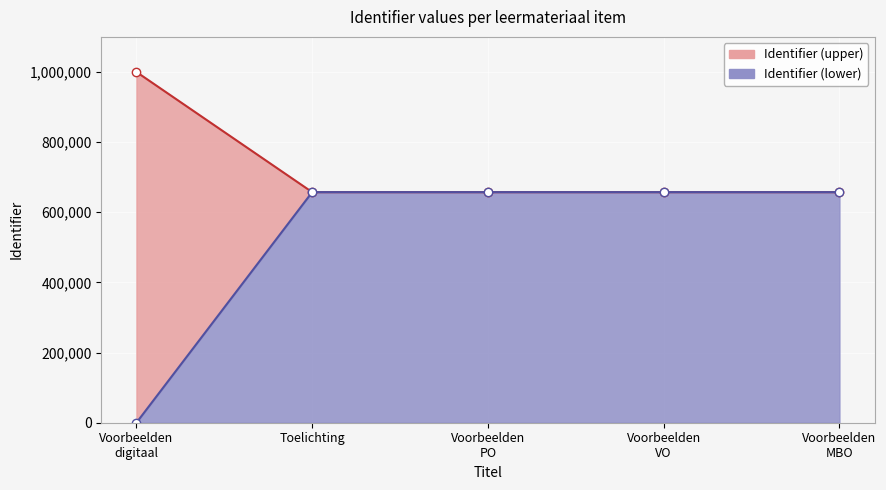

What is the sum of all Identifier (upper) values?

3629475